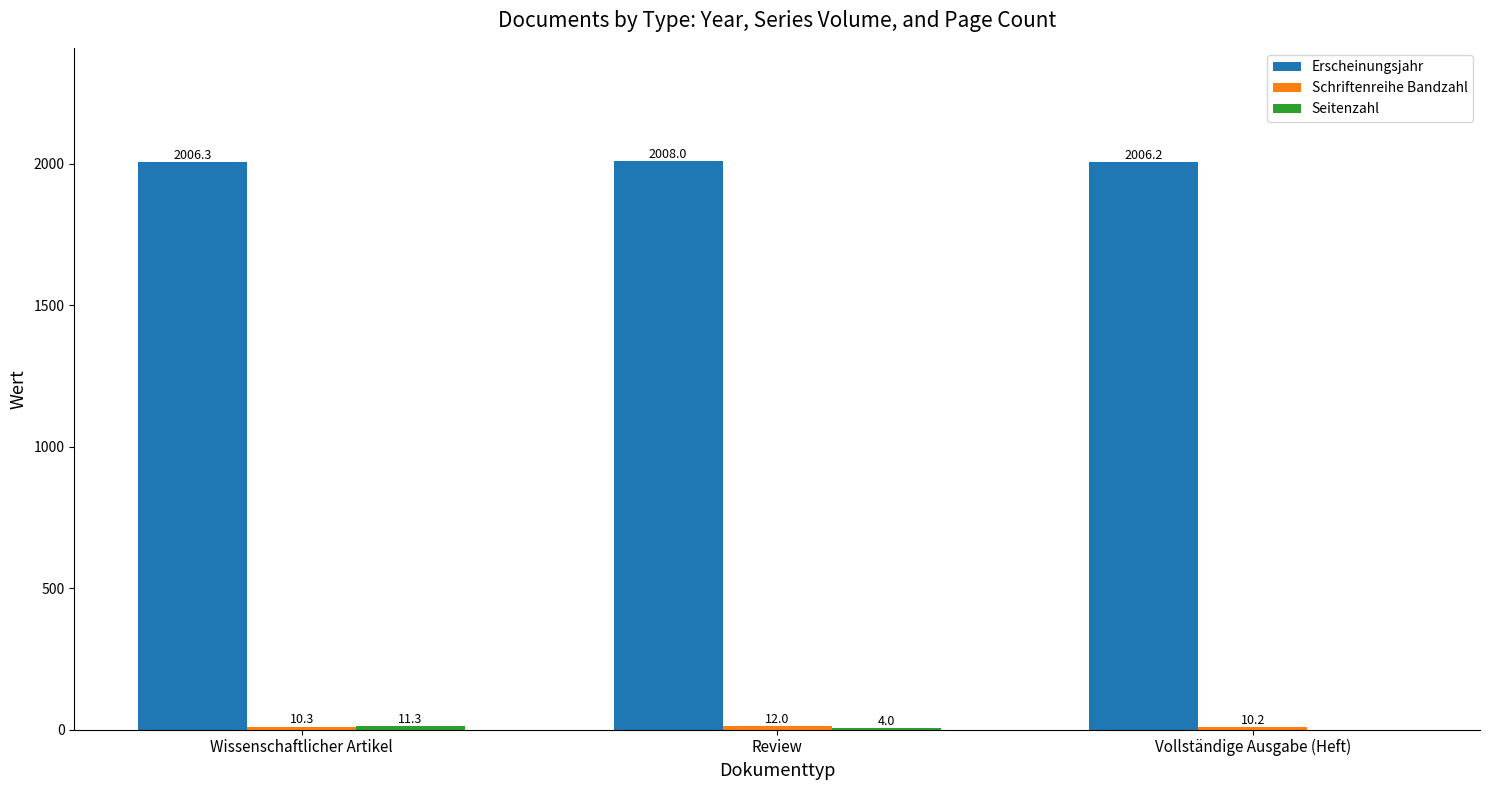

Is it true that Erscheinungsjahr equals 2006.3 at Wissenschaftlicher Artikel?

True